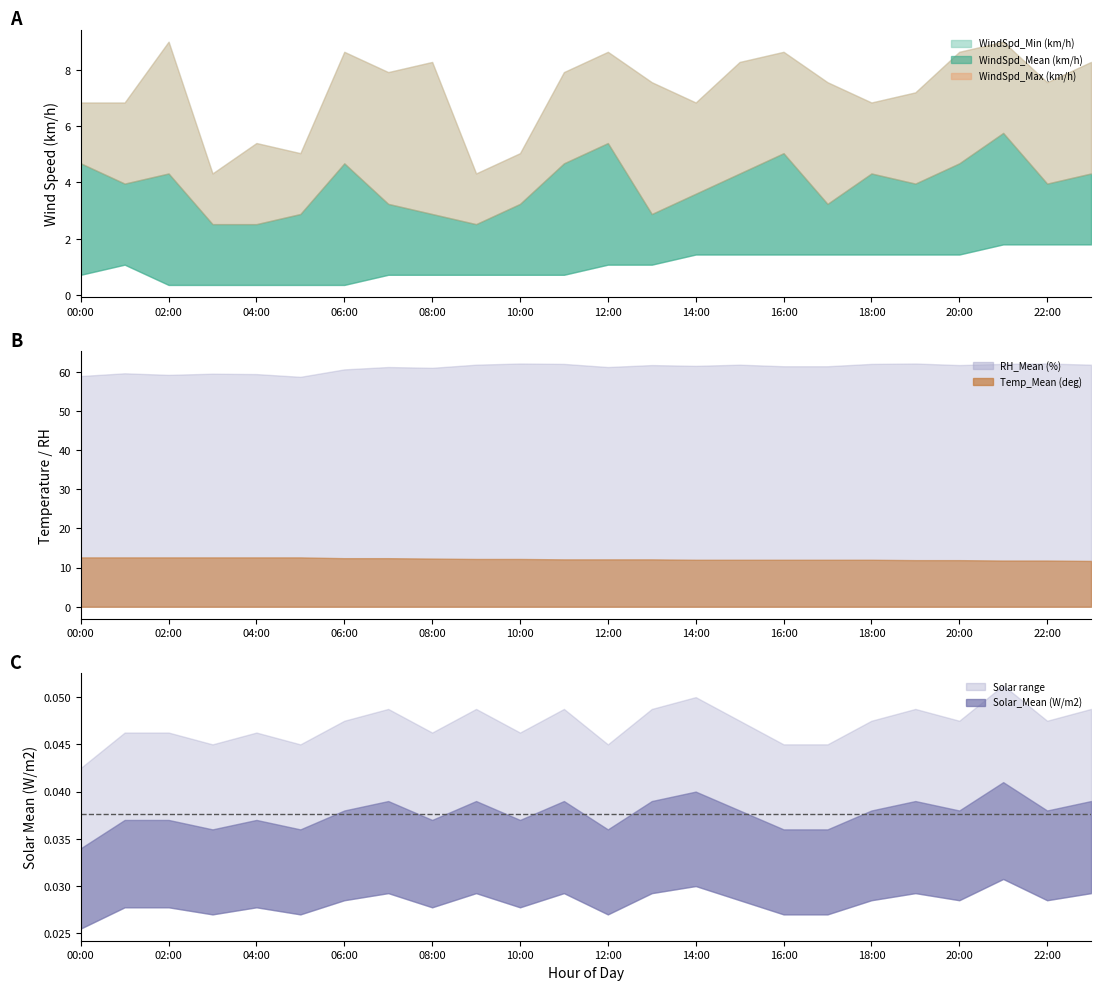

What is the value of the WindSpd_Min (km/h) point at the 21st from the left?

1.4